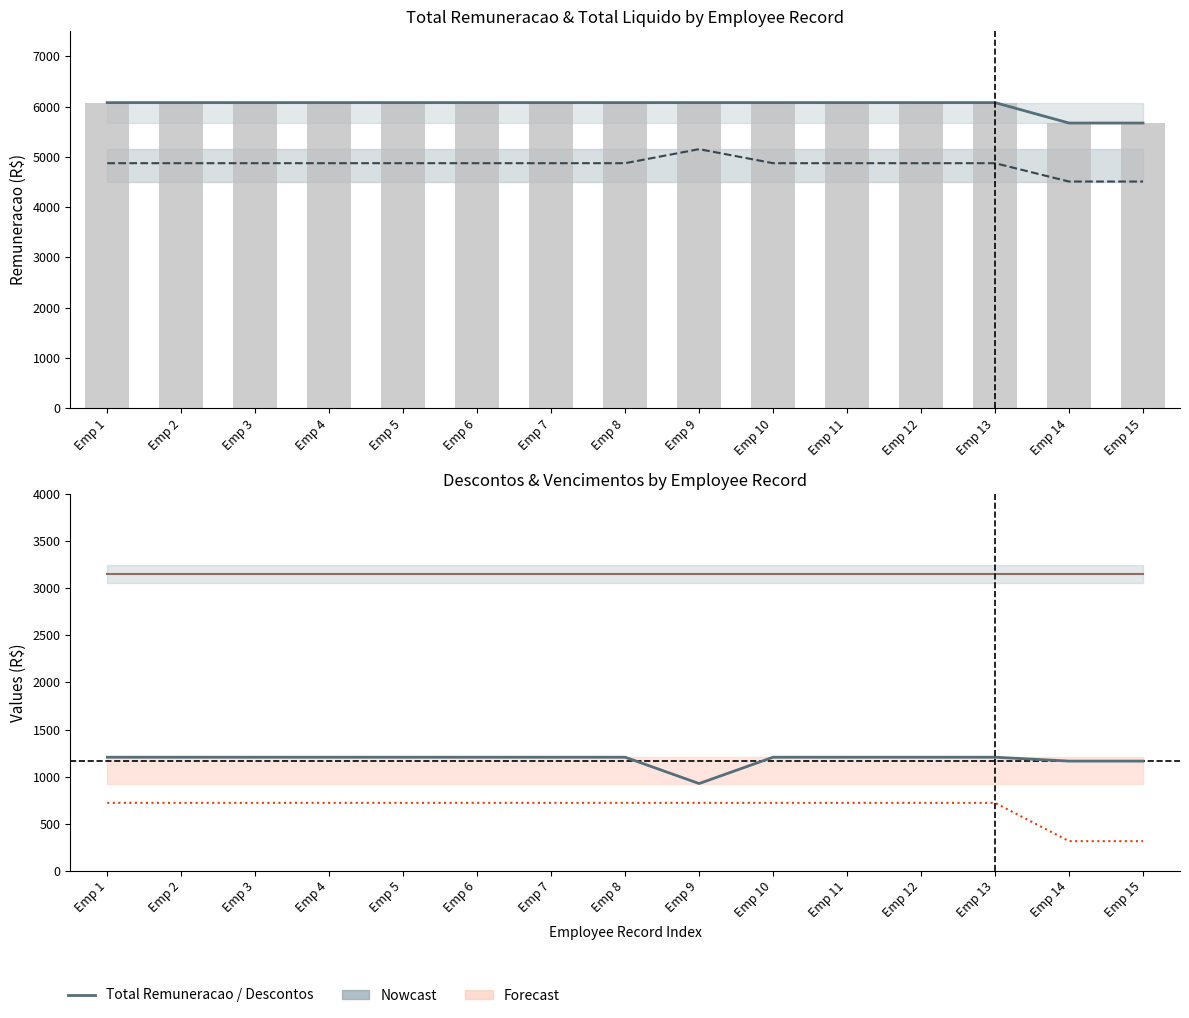

What is the sum of the Vencimentos values at Emp 14 and Emp 1?

6304.6